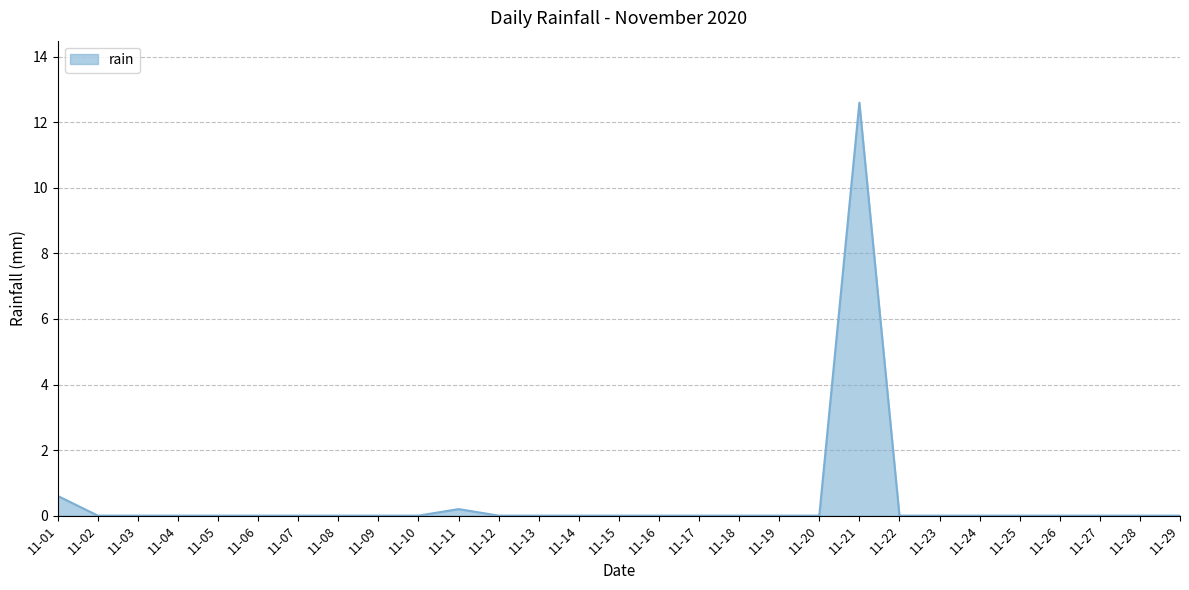

Count the number of categories in the chart.

29